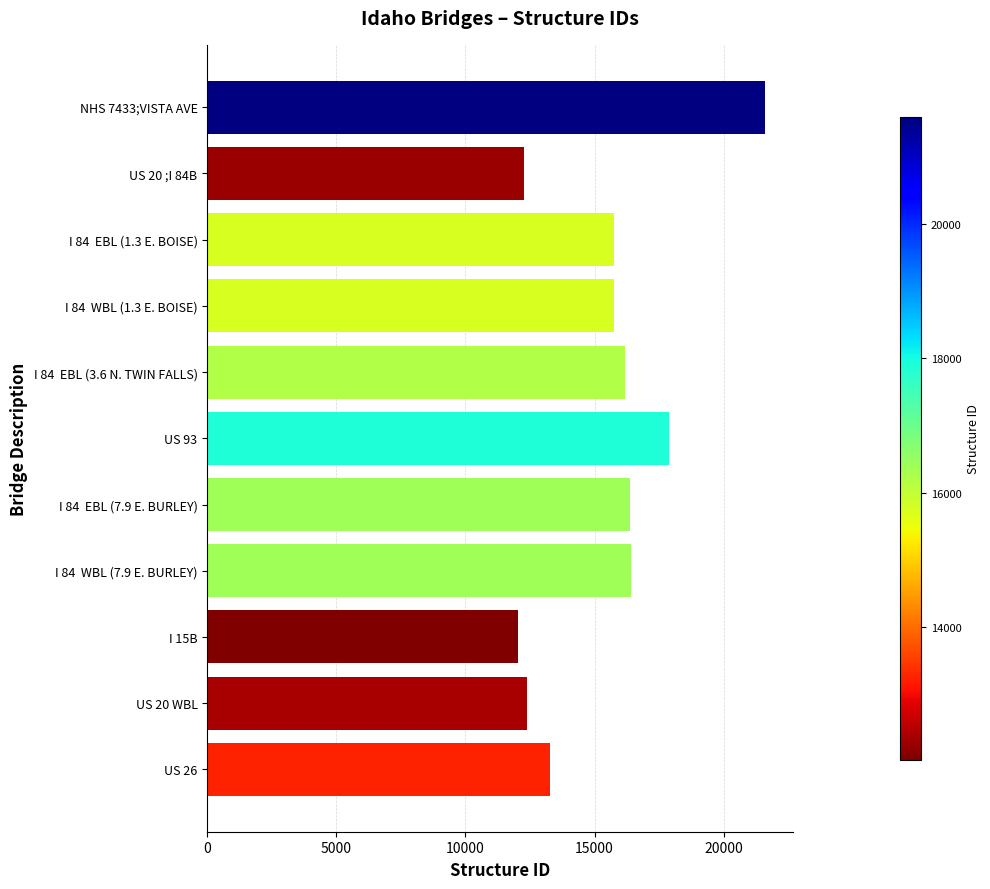

Which label corresponds to the smallest value in the chart?

I 15B